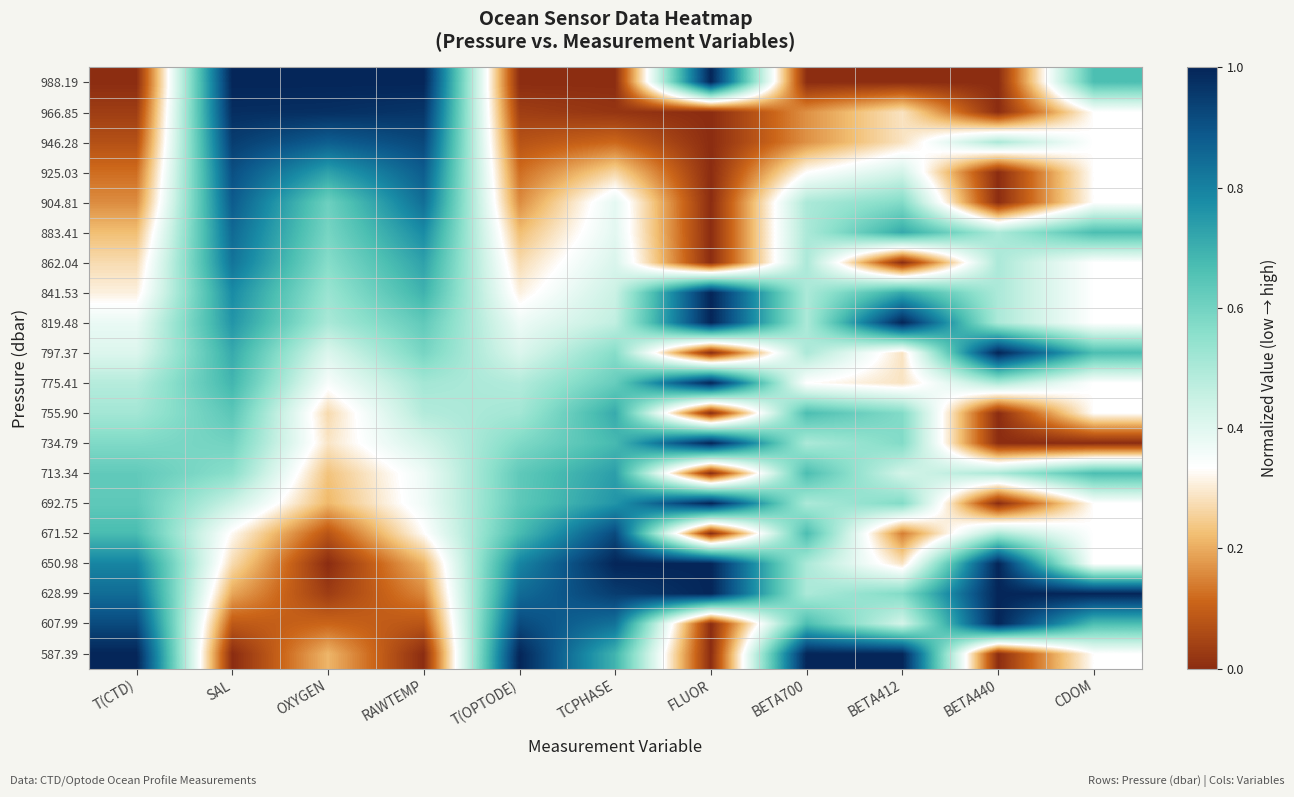

What is the greatest value displayed?

1.0